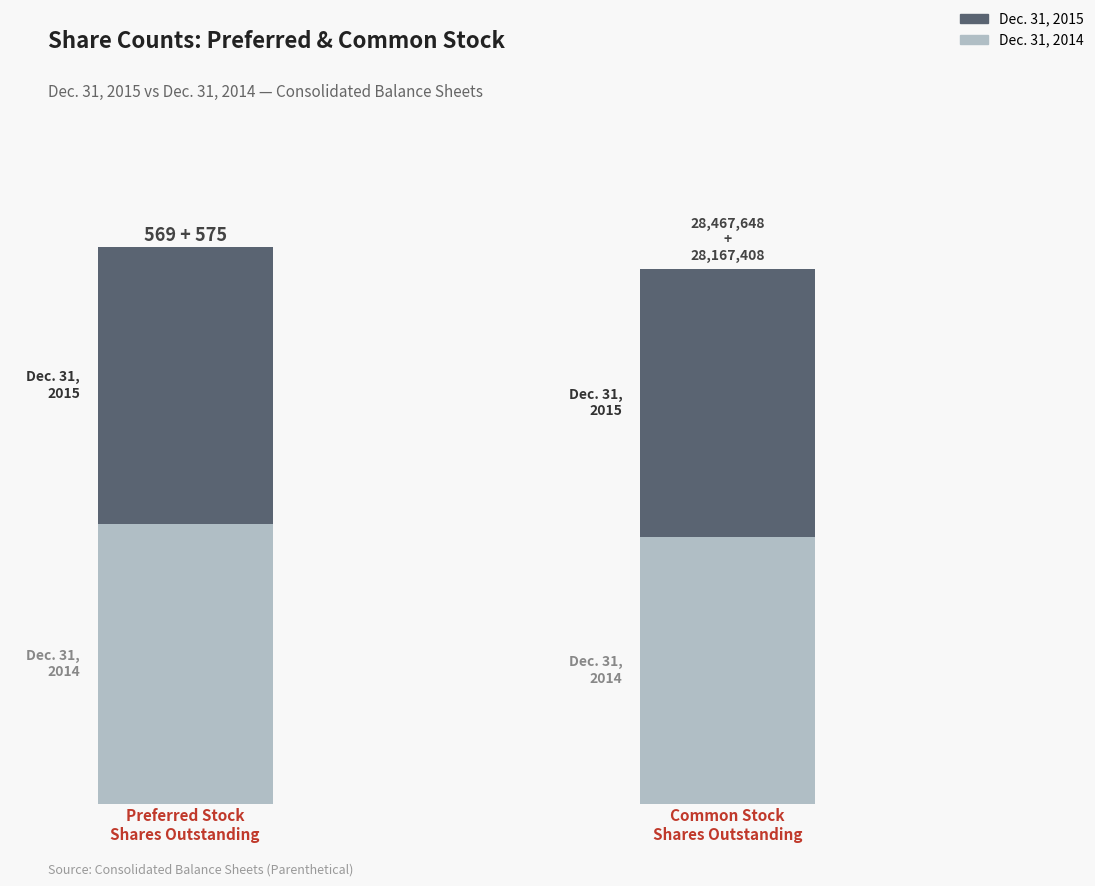

How many Dec. 31, 2014 values are between 575 and 28167408?

2